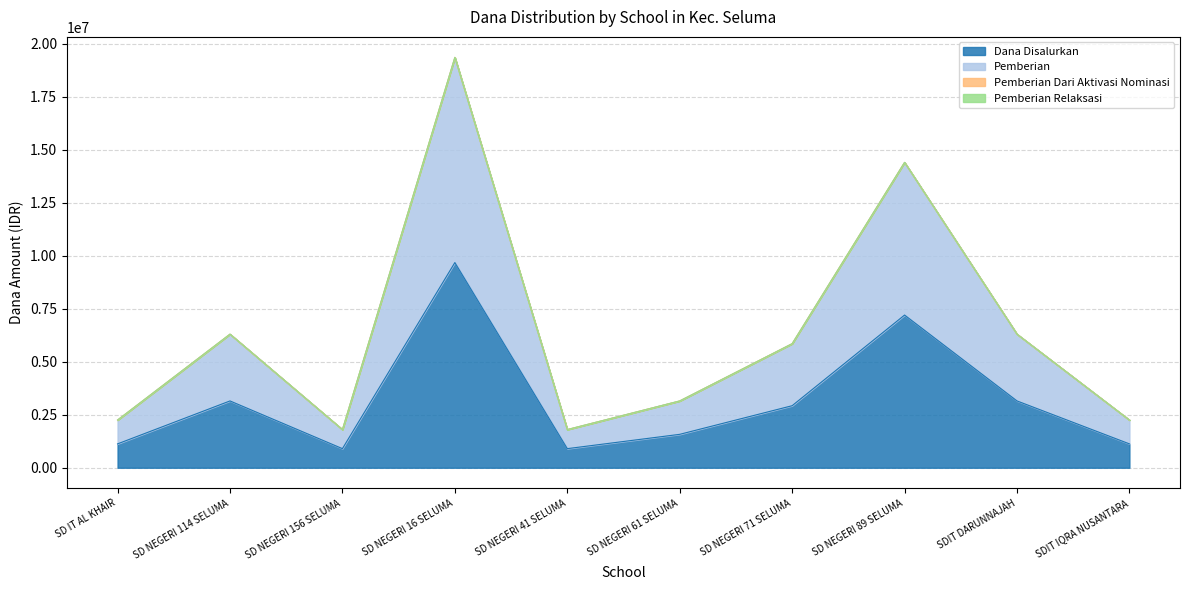

What position from the left is SD NEGERI 41 SELUMA?

5